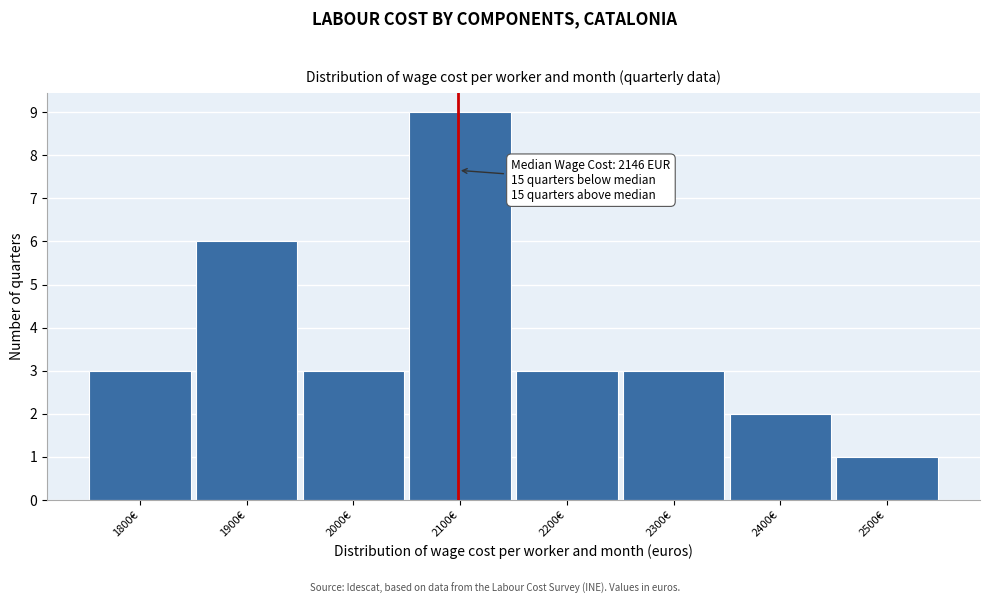

Reading left to right, transcribe all the data shown in this chart.

3	6	3	9	3	3	2	1